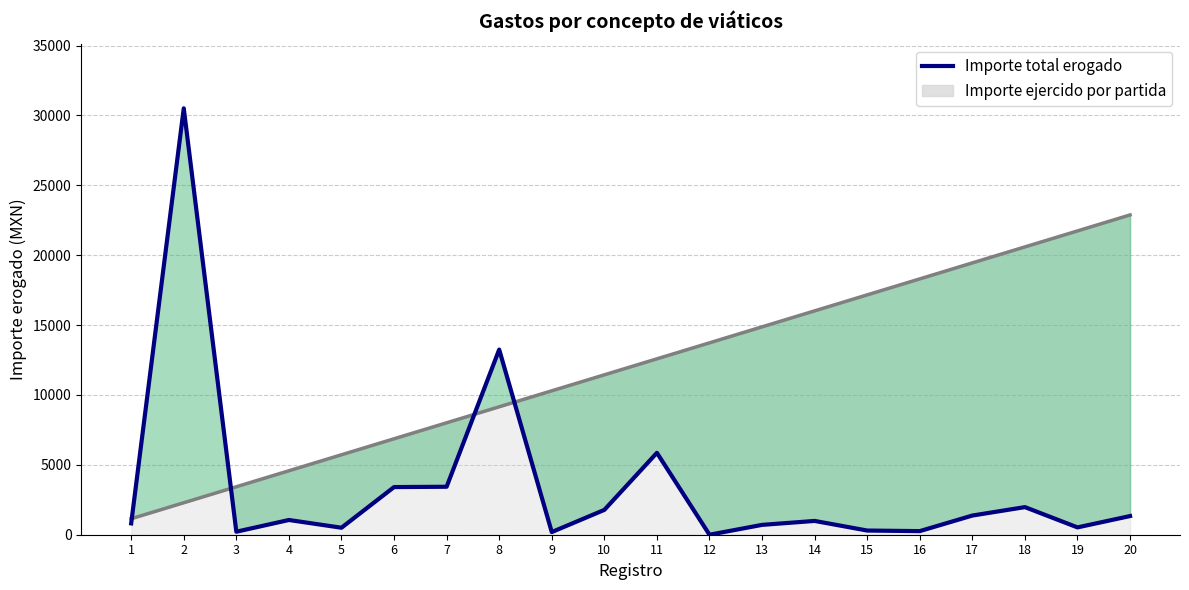

What is the difference between the maximum and second lowest values?

30318.0